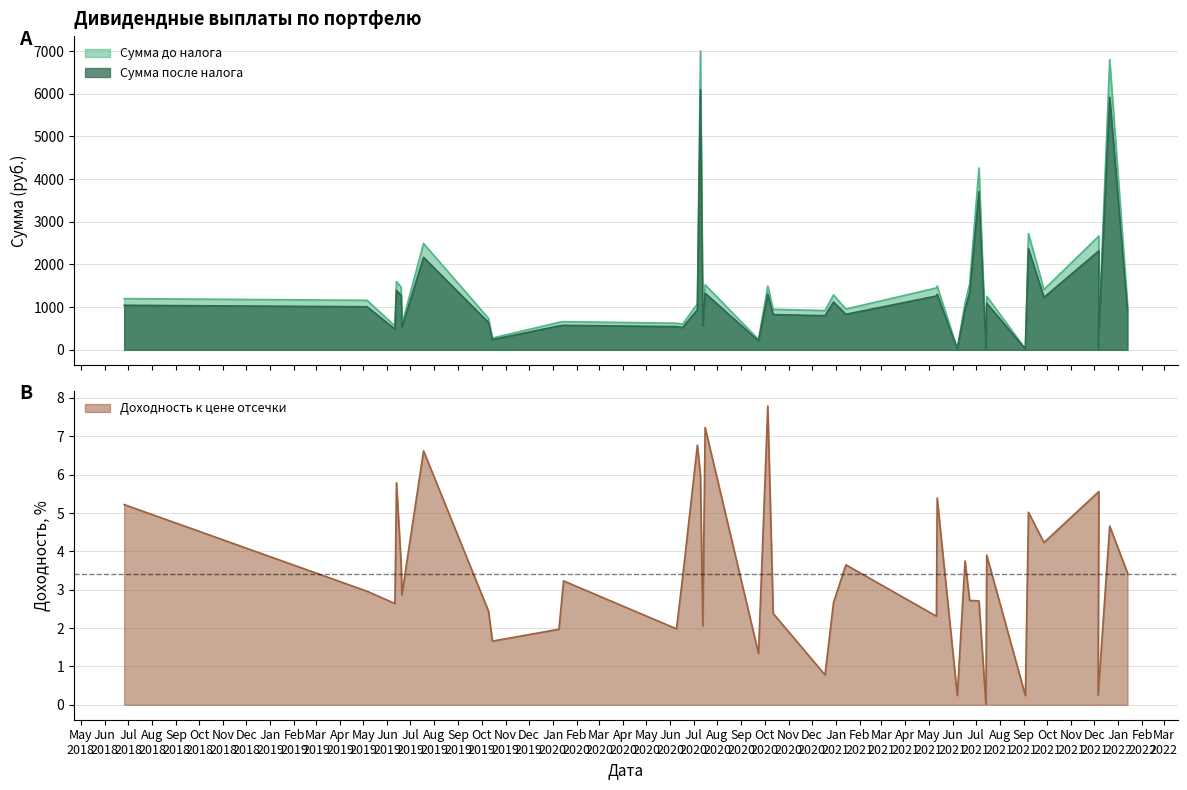

At which category is the sum across all series the highest?

2020-07-10